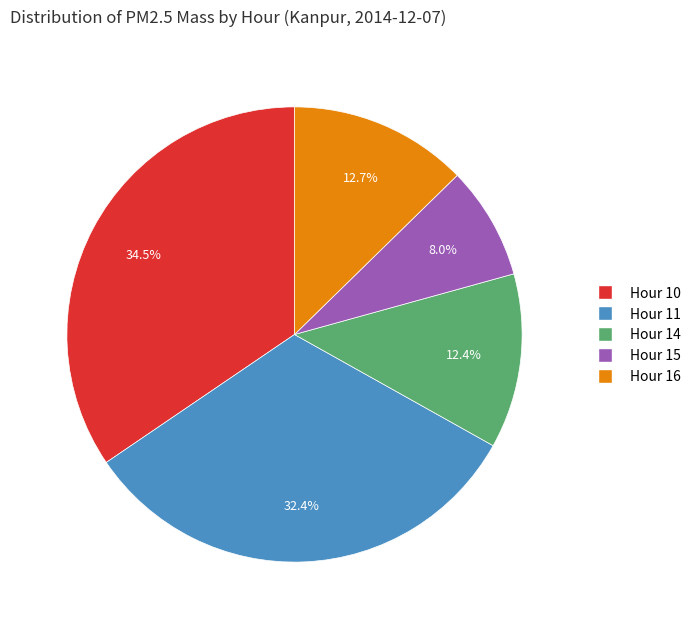

What percentage do Hour 16 and Hour 11 together represent?

45.1%